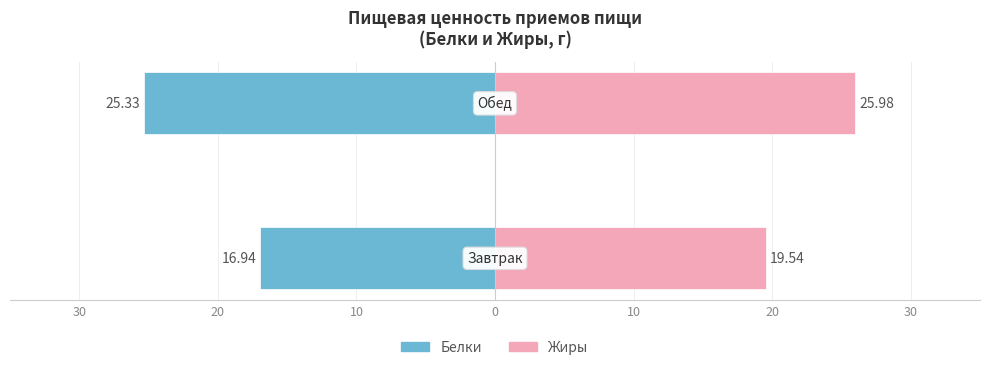

How many bars are there in each group?

2